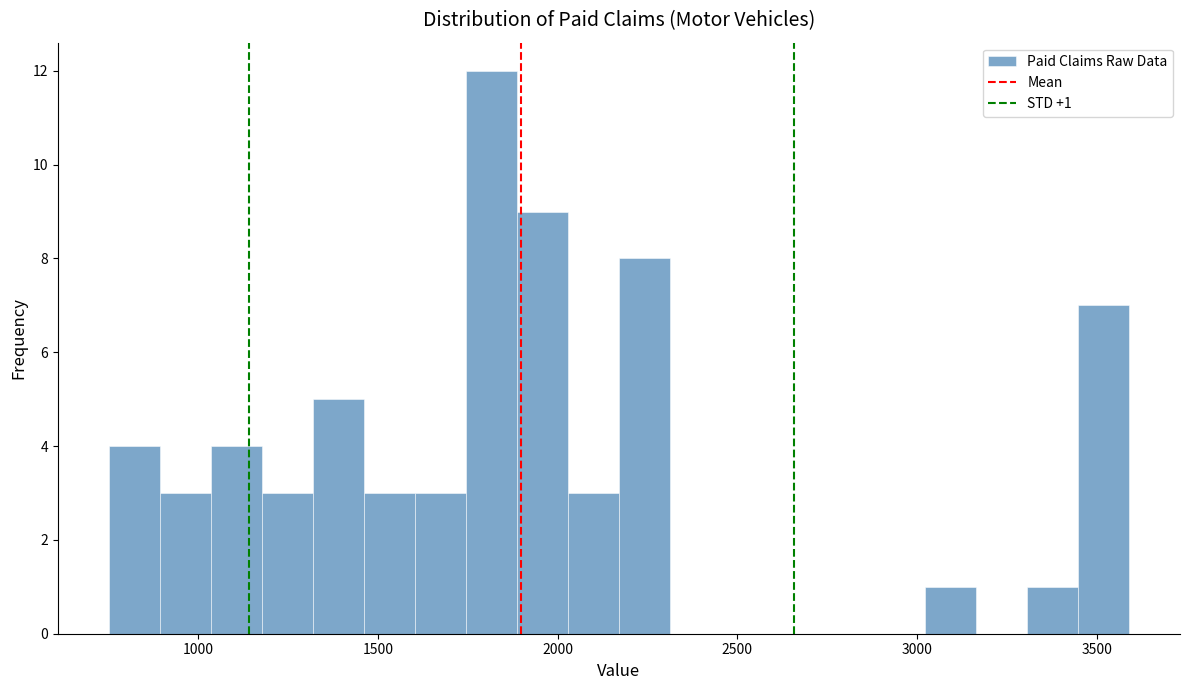

Read against the x-axis, roughly where is the centre of the tallest bar?

1800